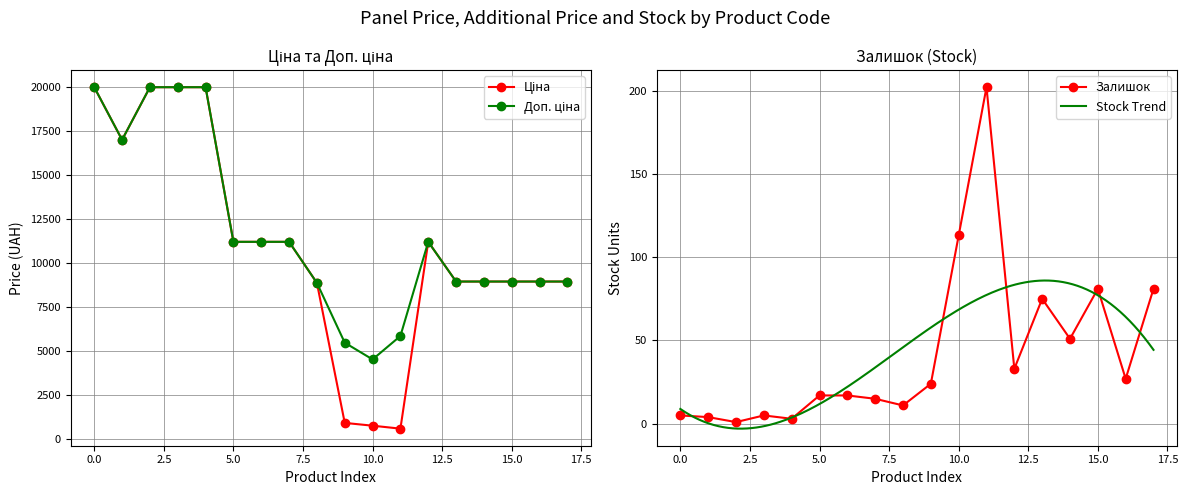

What is the maximum value for Залишок?

202